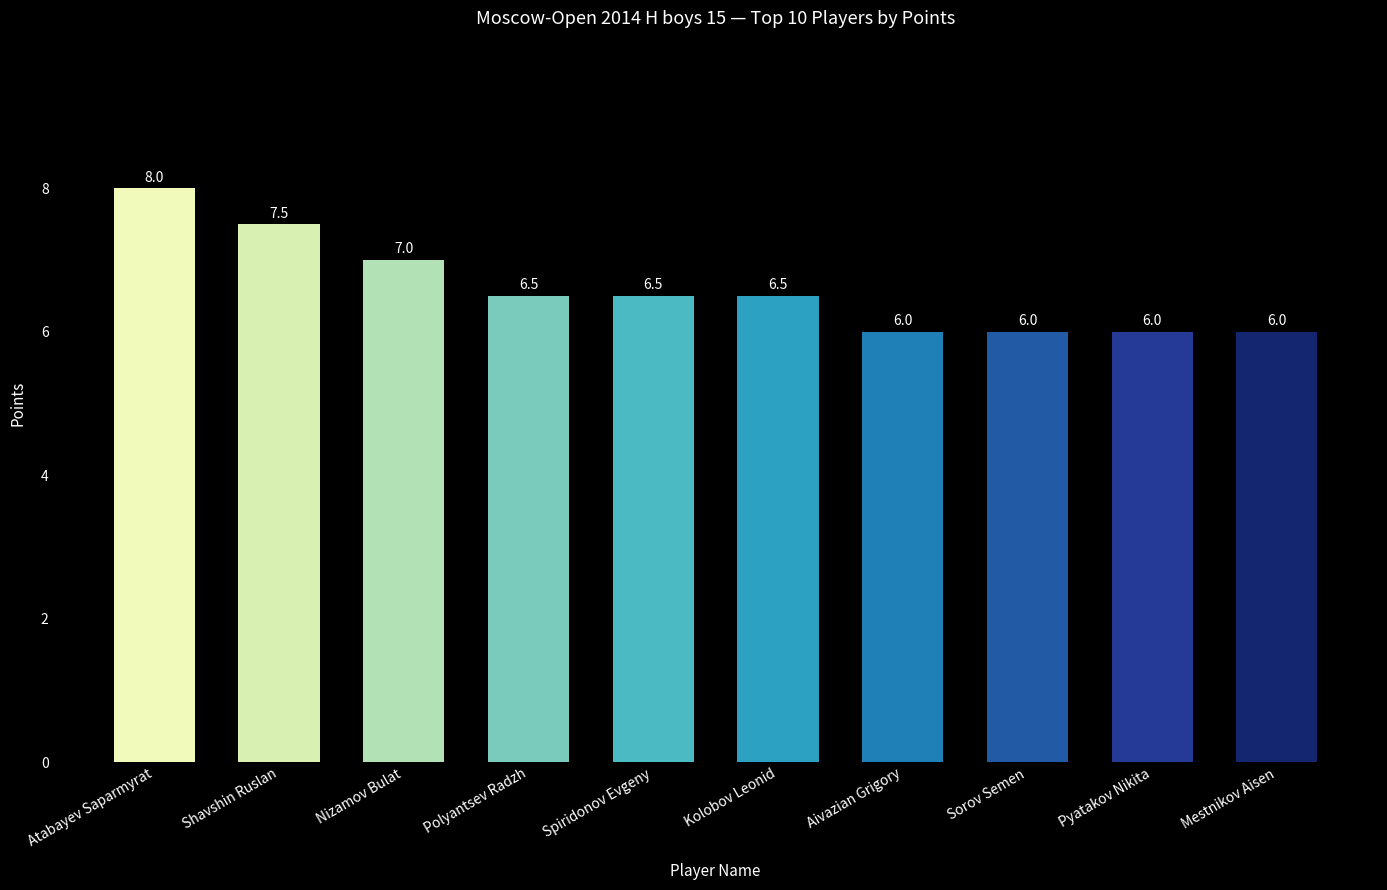

Count the number of data series in this chart.

1